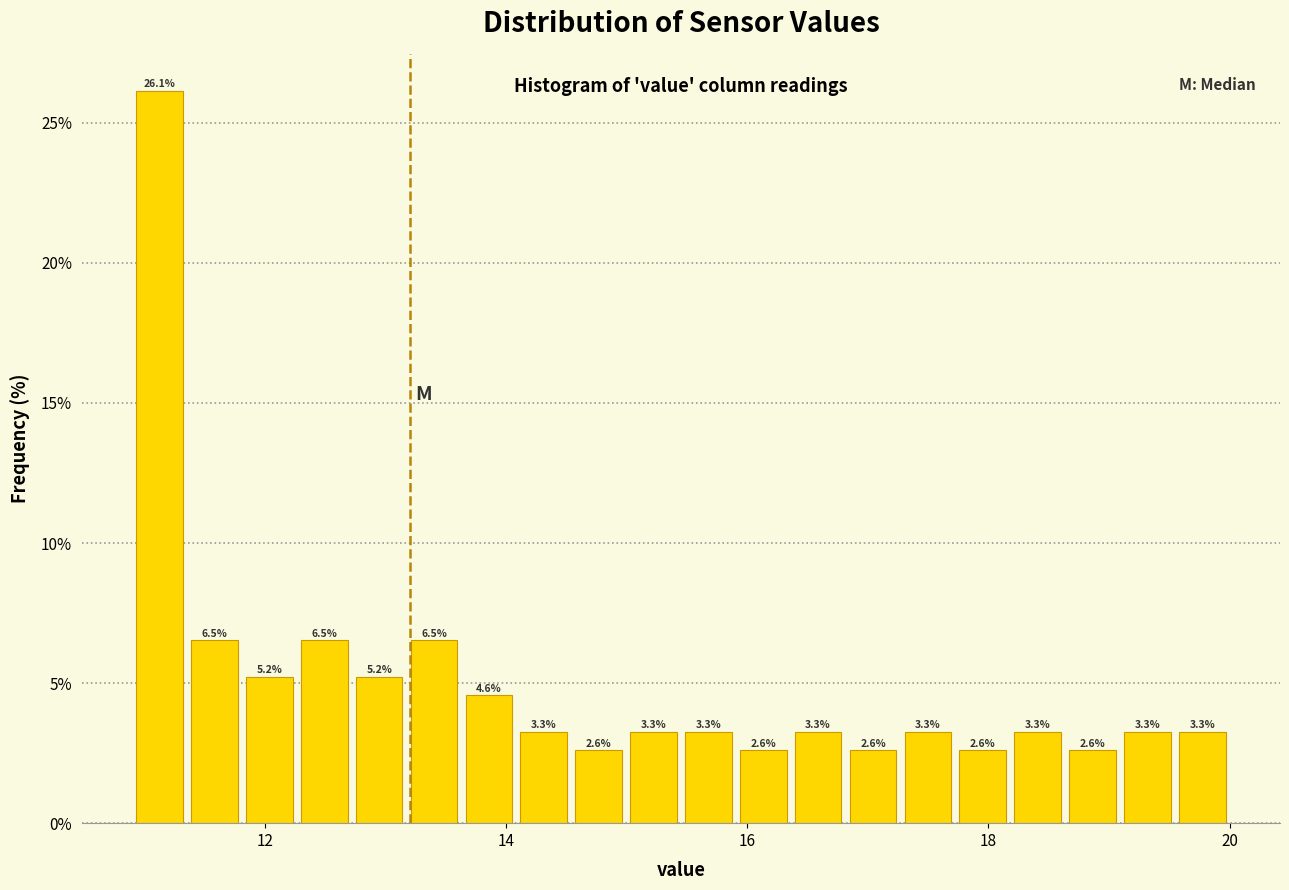

Around what value on the x-axis is the tallest bar? Give the approximate position of its centre, as read against the axis.

11.2